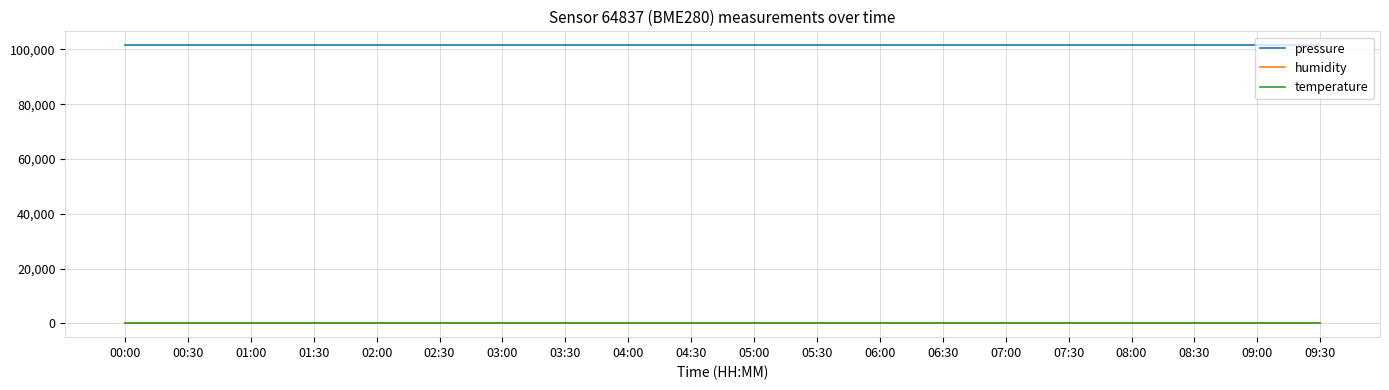

What is the average value of the pressure series?

101528.4